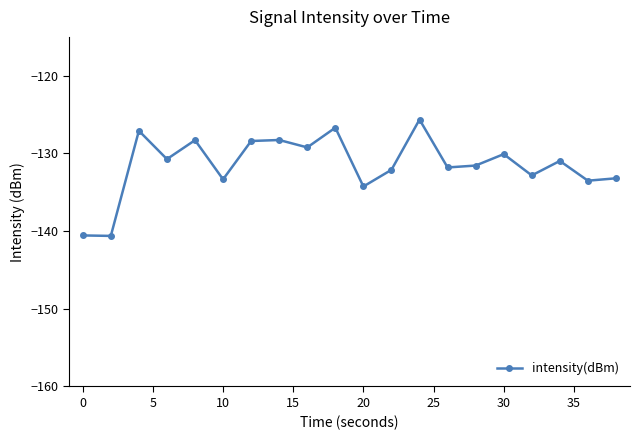

How many points are higher than both their immediate neighbors (excluding endpoints)?

7